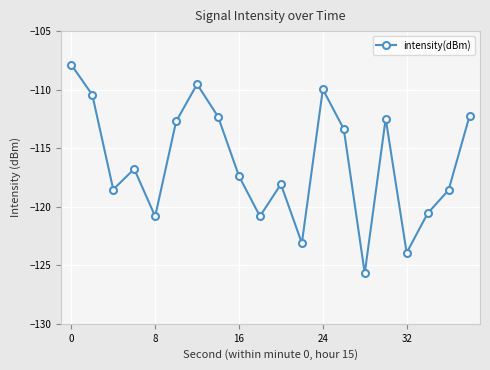

How many categories are shown in the chart?

20